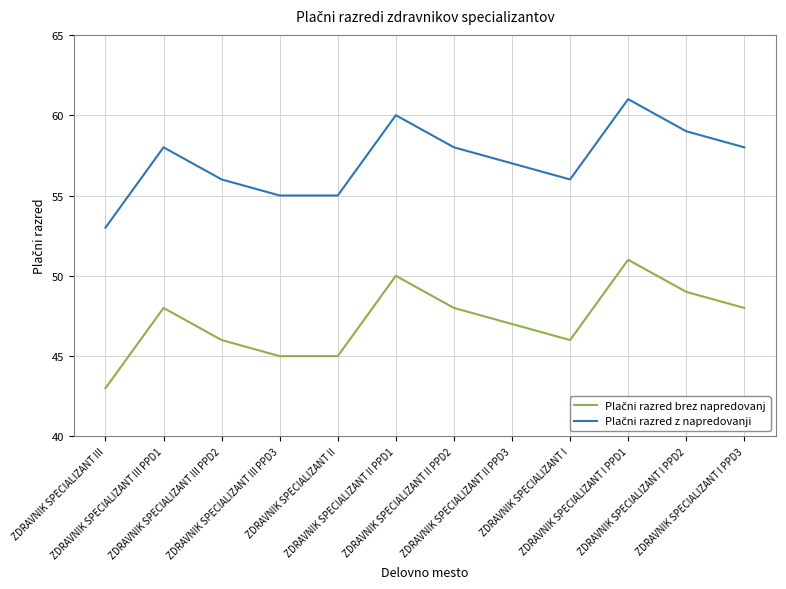

Which series has the largest total across all categories?

Plačni razred z napredovanji